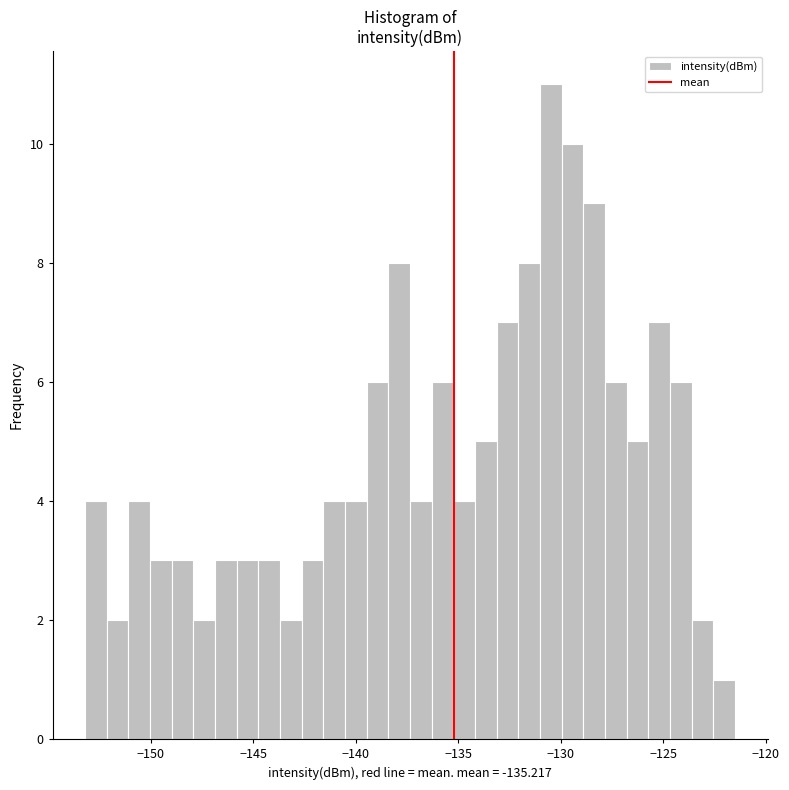

Read against the x-axis, roughly where is the centre of the tallest bar?

-130.5